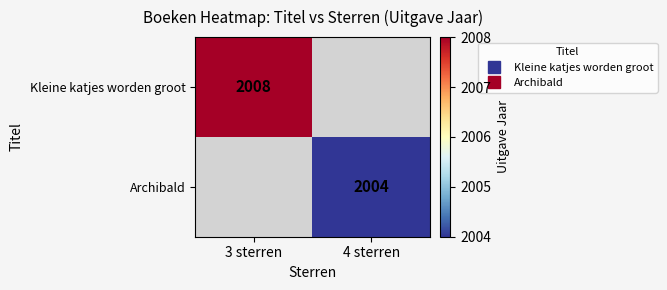

What is the sum of all Kleine katjes worden groot values?

2008